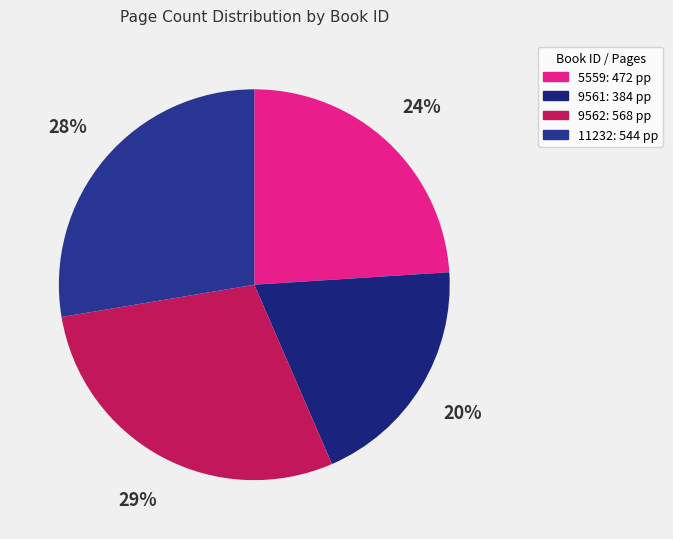

How many segments does this pie chart have?

4